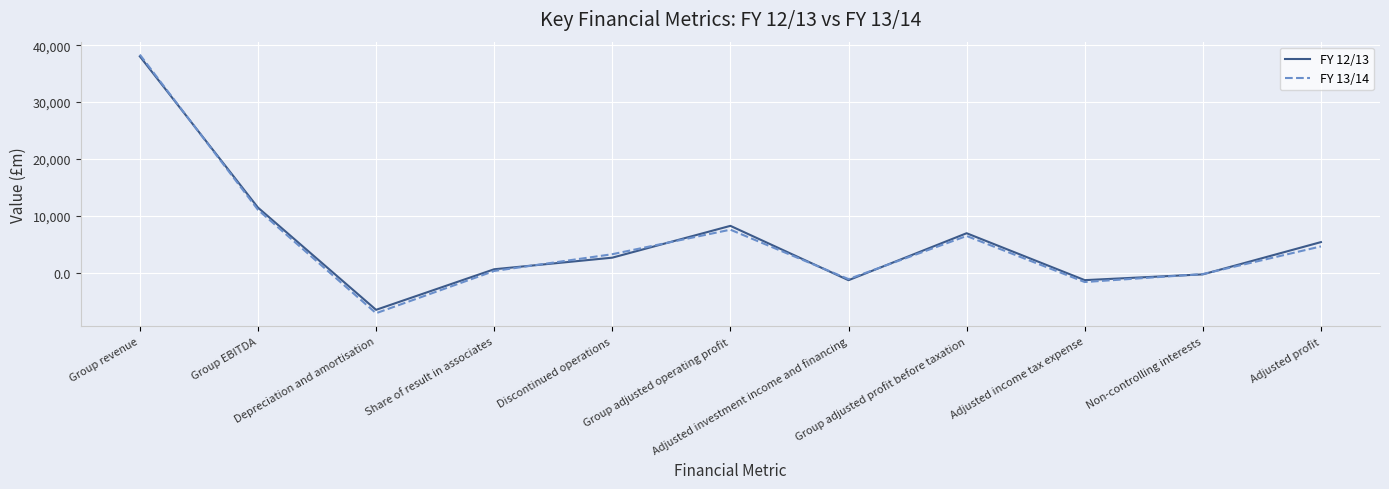

Which series has the widest spread of values?

FY 13/14